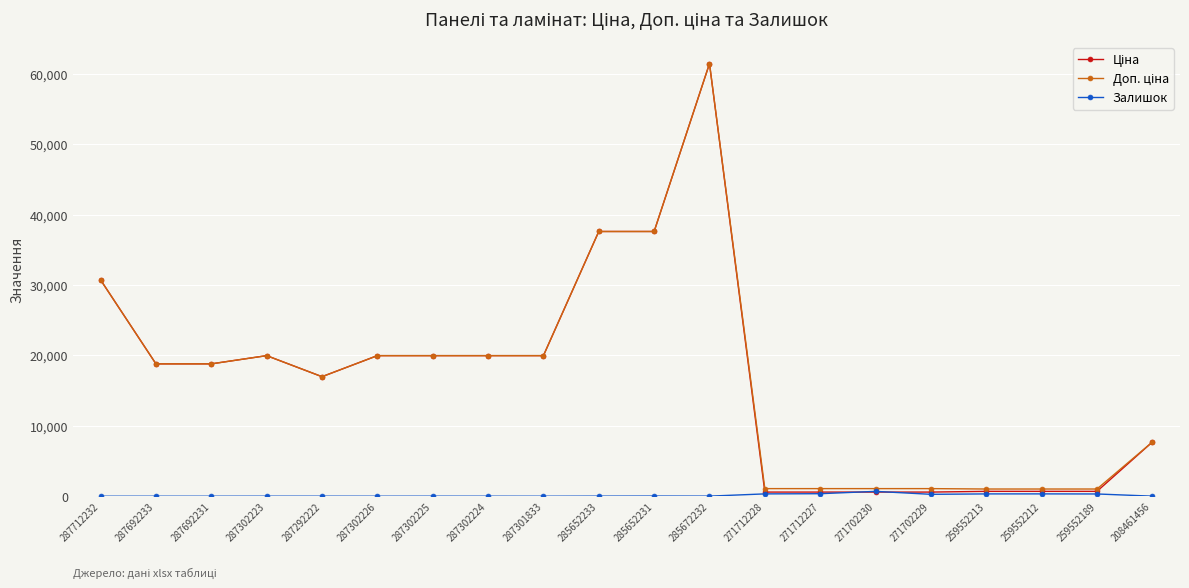

True or false: Залишок has more than 0 interior local peaks.

True